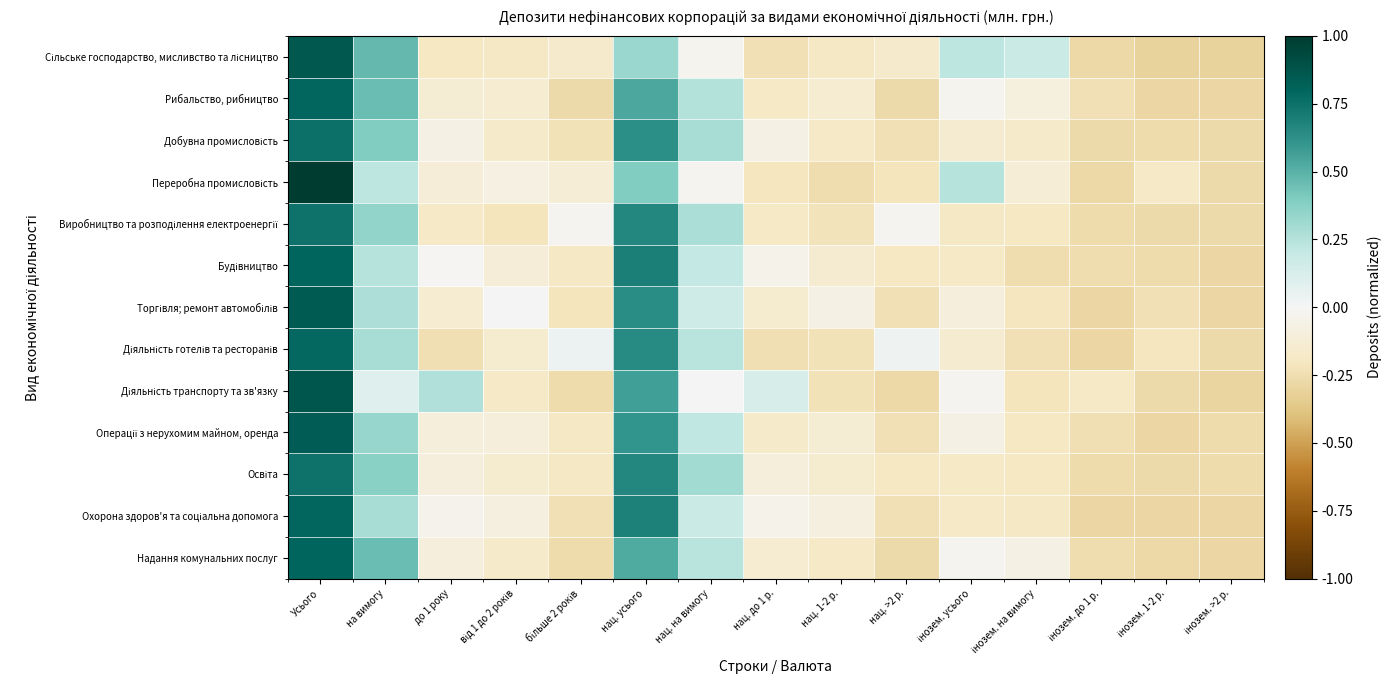

Count the number of categories in the chart.

15